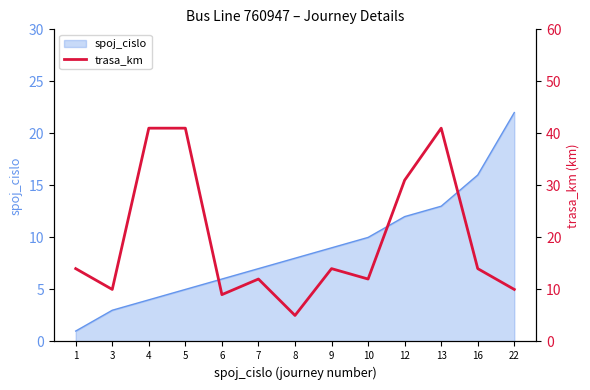

How many points are higher than both their immediate neighbors (excluding endpoints)?

3